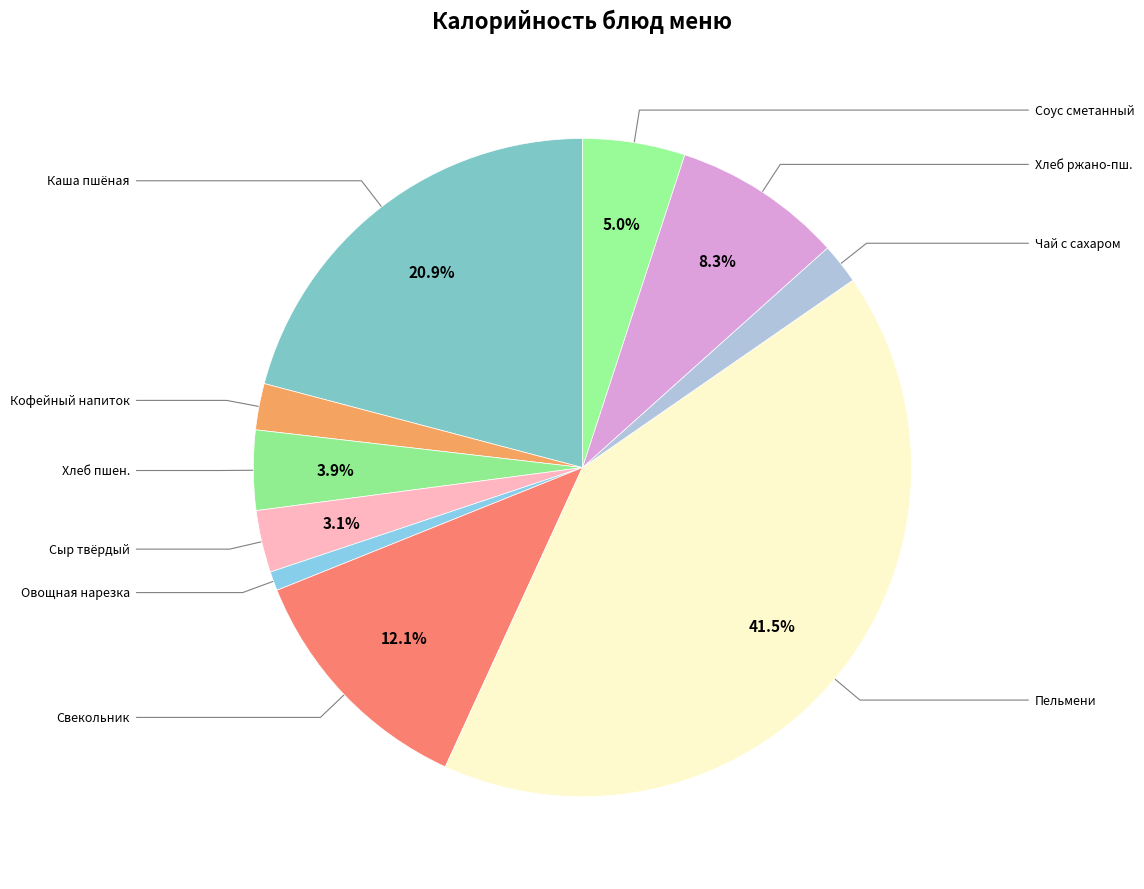

Count the number of slices in the pie.

10